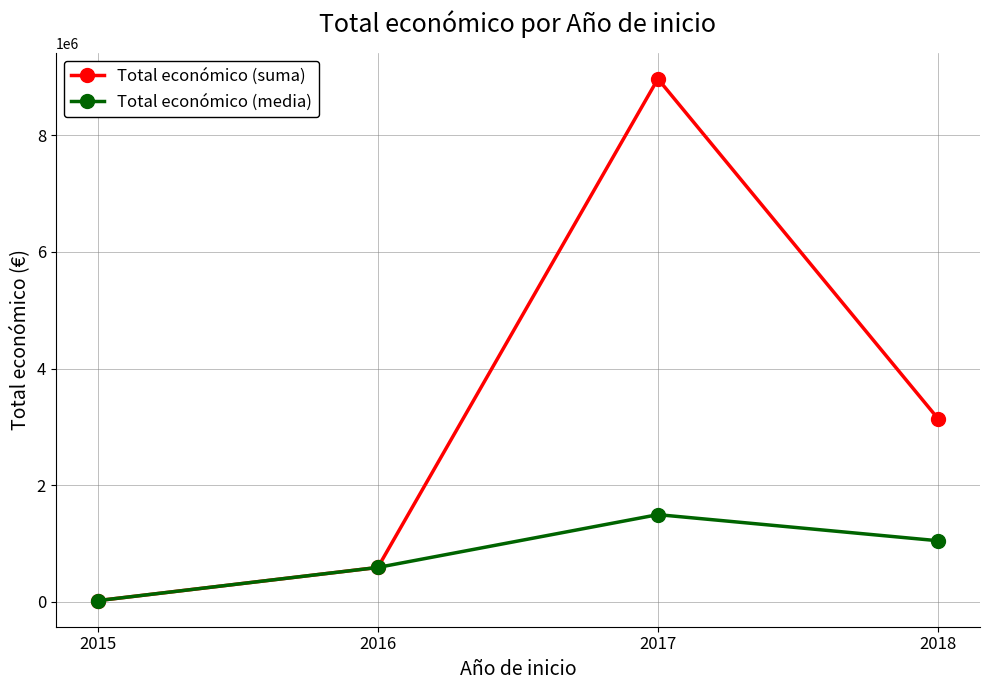

Rank the series by their maximum value, from lowest to highest.

Total económico (media), Total económico (suma)